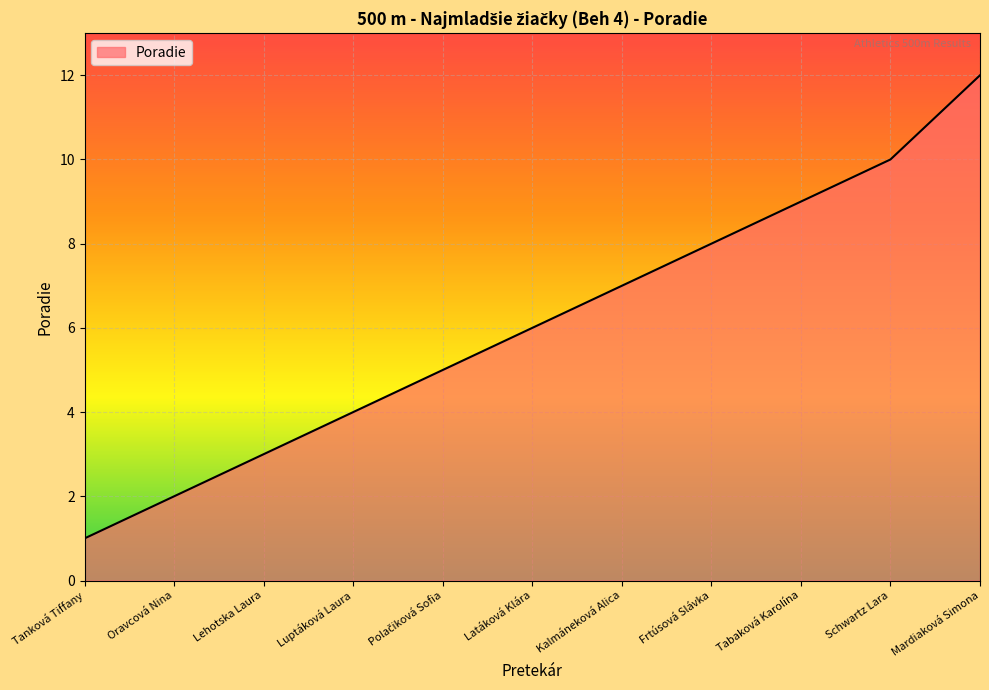

How many lines are shown in the chart?

1